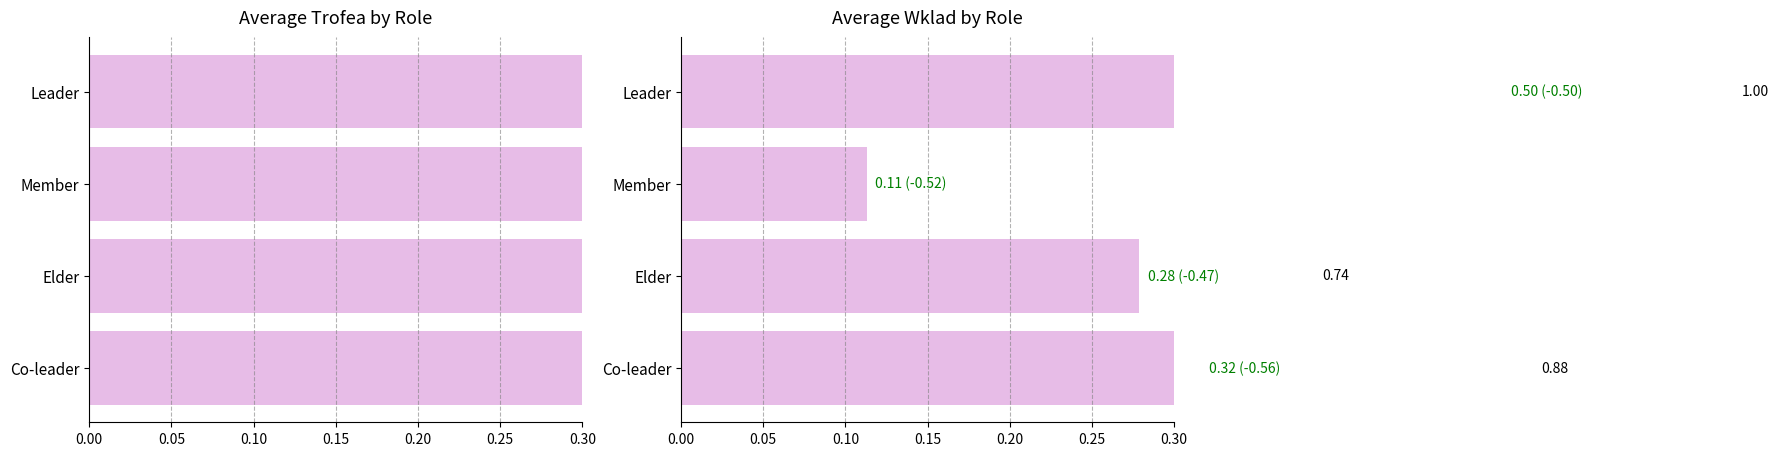

How many bars are there in total?

8